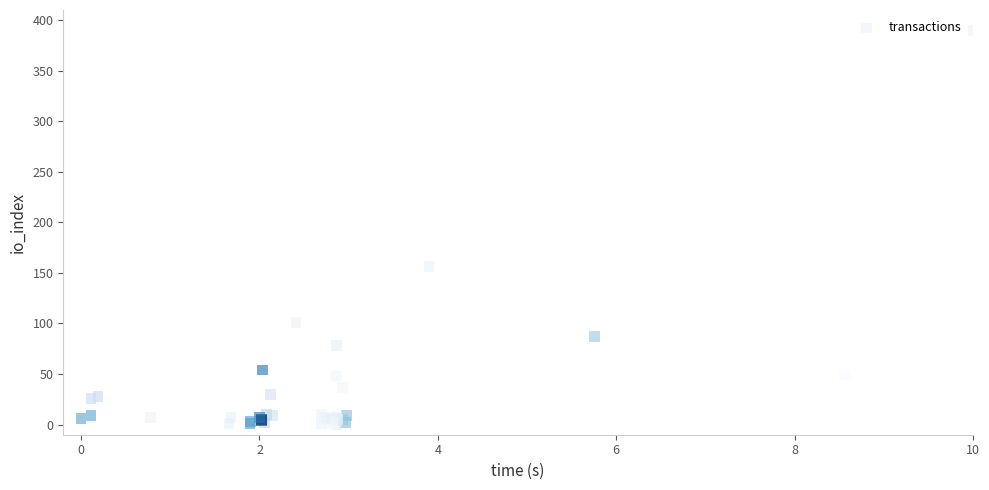

What Y value in the scatter plot is closest to 195?

156